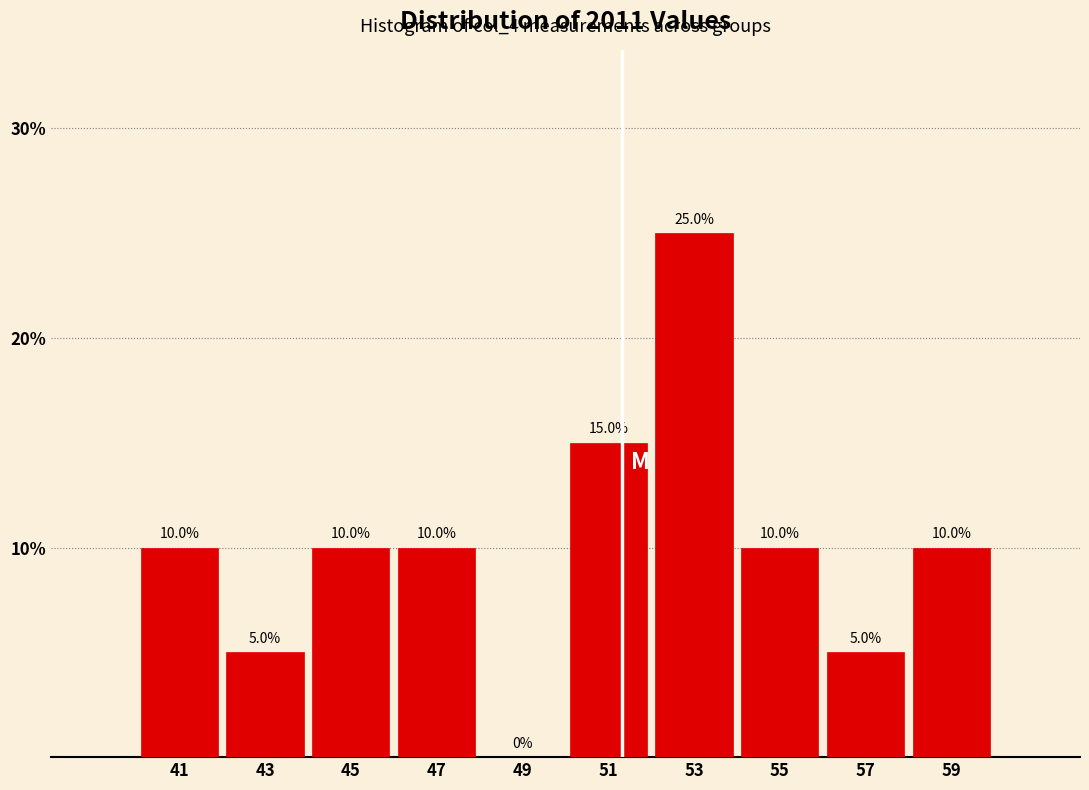

How tall is the bar that spans 44 to 46 on the x-axis?

10.0